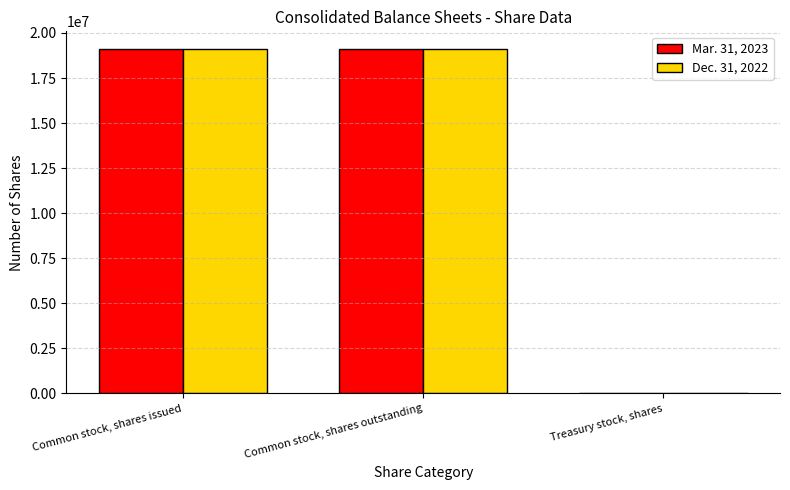

Is the value of Dec. 31, 2022 at Common stock, shares outstanding greater than the value of Mar. 31, 2023 at Treasury stock, shares?

Yes